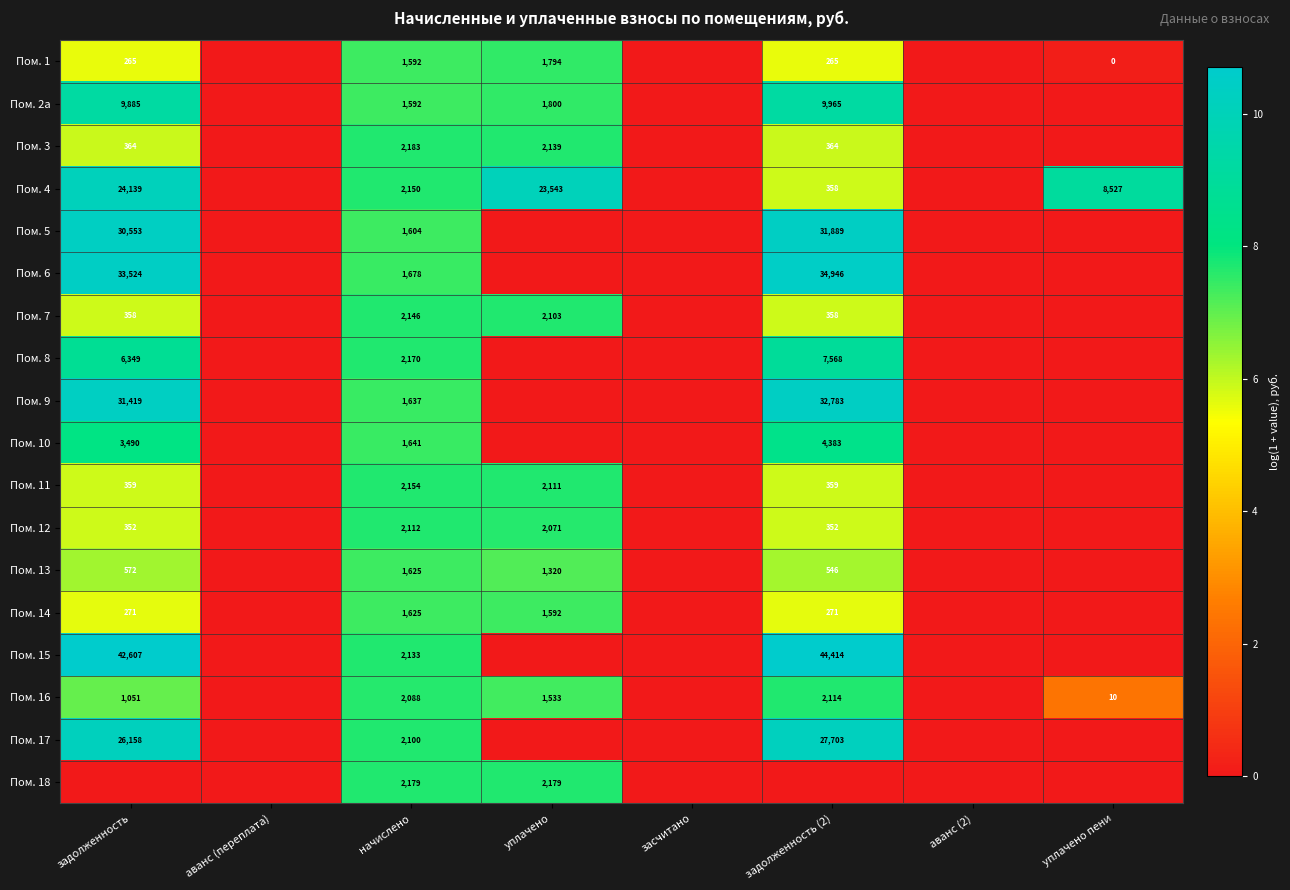

The value of Пом. 7 at аванс (2) is 3.5. True or false?

False